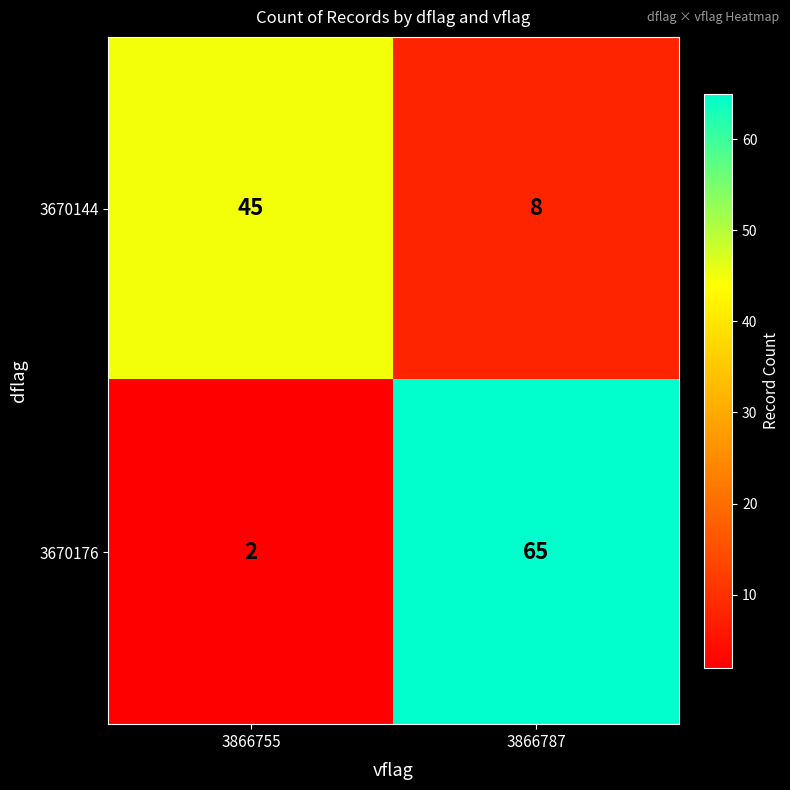

Reading left to right, transcribe all the data shown in this chart.

3670144: 45	8
3670176: 2	65